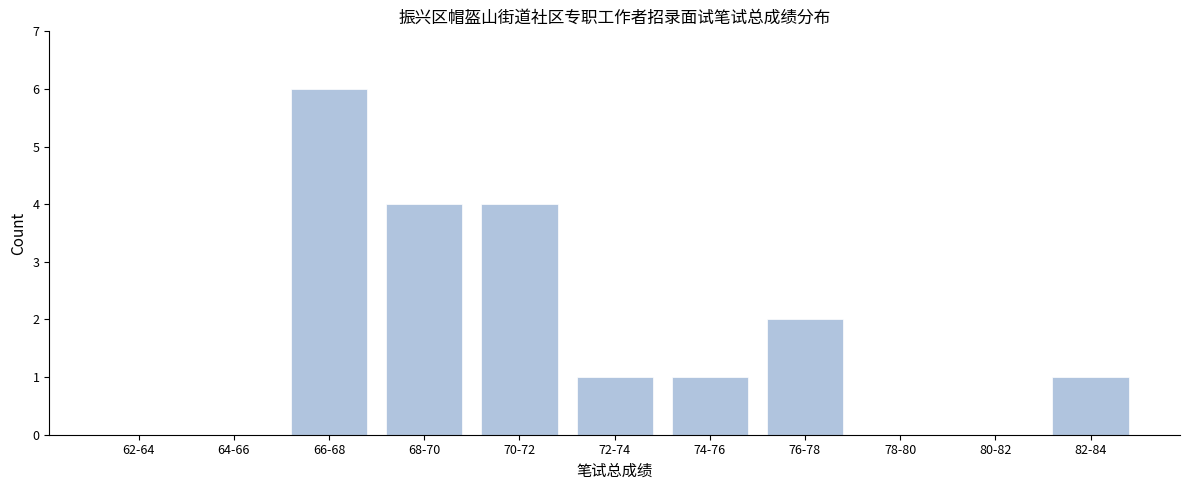

Reading right to left, what are all the values shown in this chart?

82-84=1	80-82=0	78-80=0	76-78=2	74-76=1	72-74=1	70-72=4	68-70=4	66-68=6	64-66=0	62-64=0